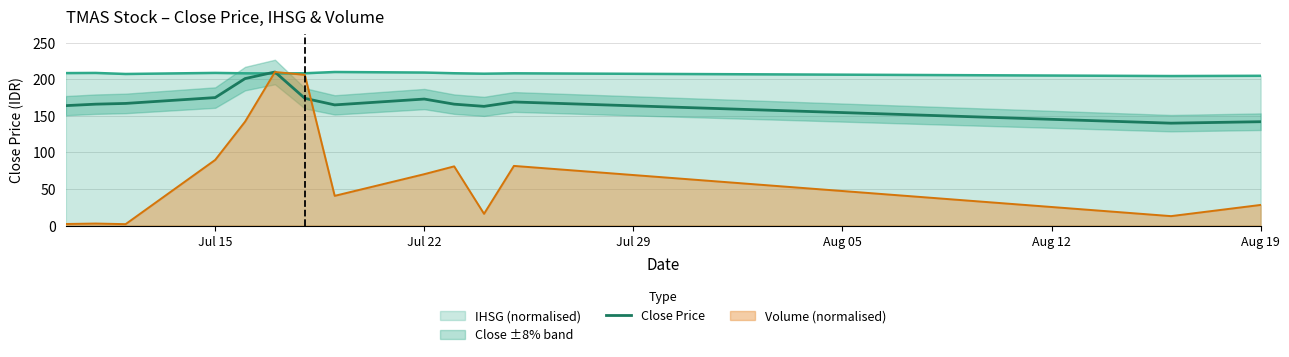

Is it true that IHSG (normalised) equals 366.3 at Aug 19?

False